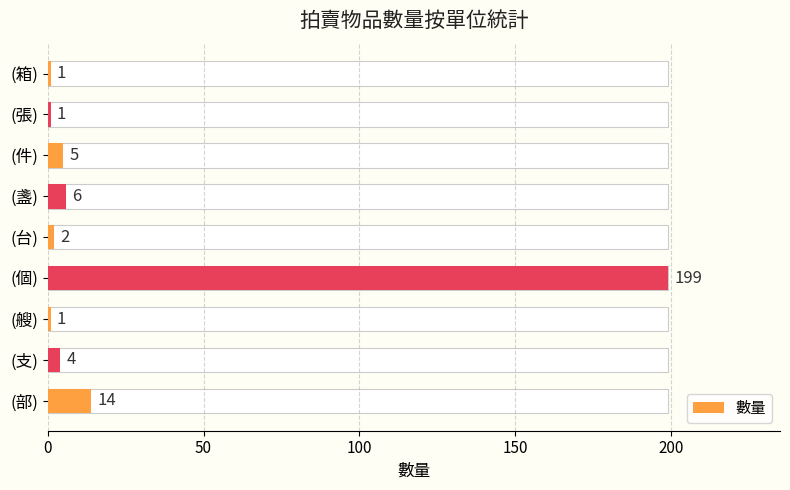

The chart shows a value of 2 at (支). True or false?

False